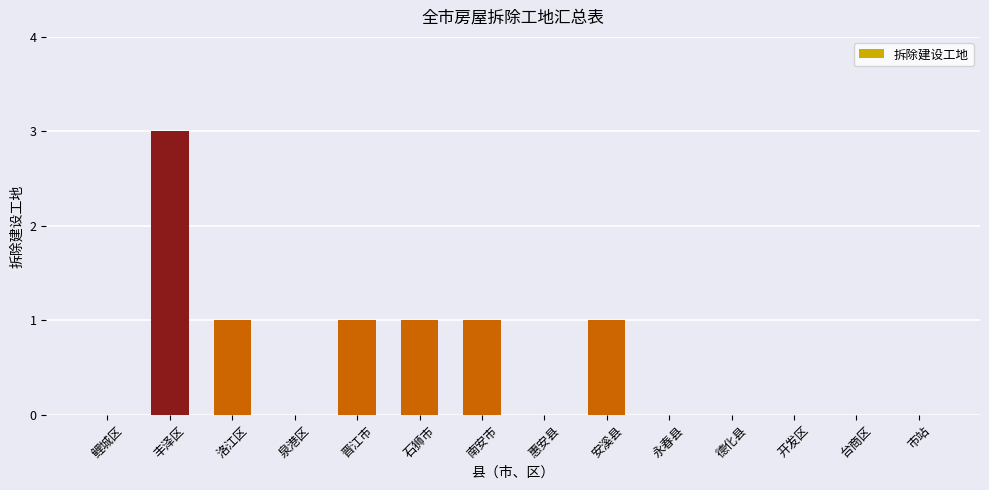

True or false: the data shows 2 at 丰泽区.

False